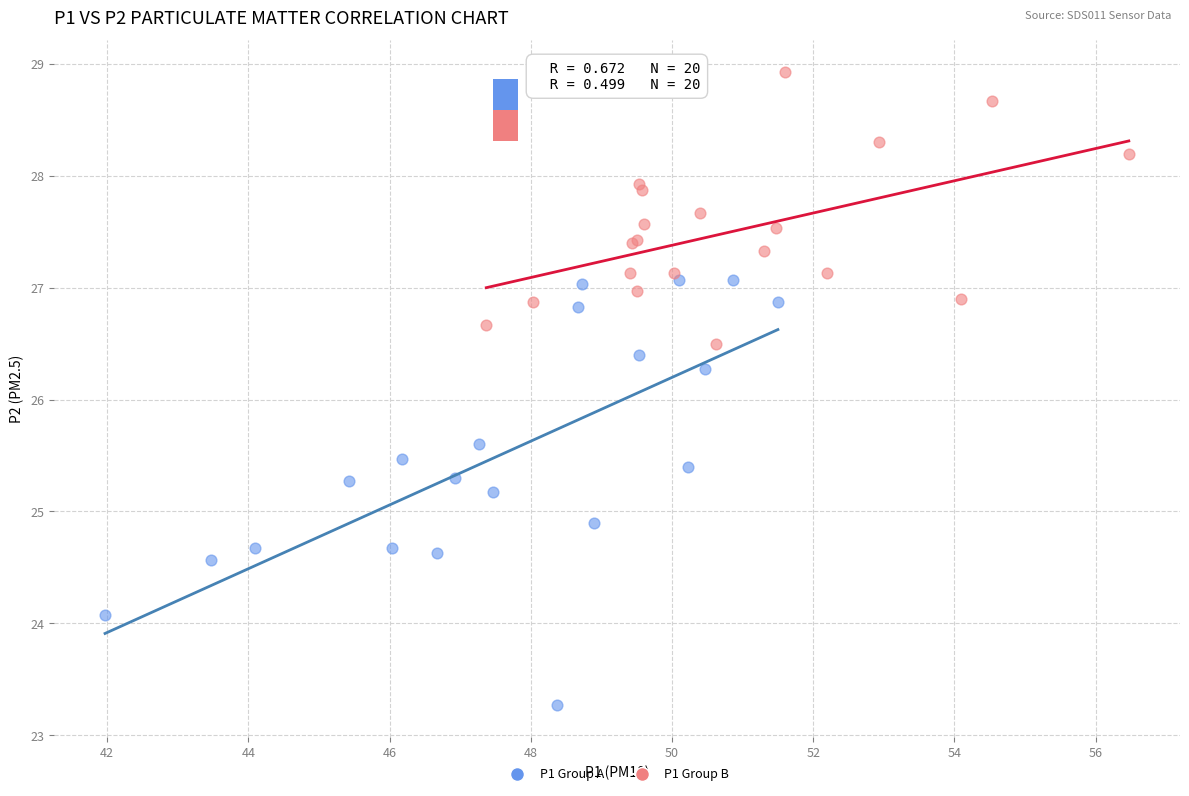

Which series has the widest spread of Y values?

P1 Group A